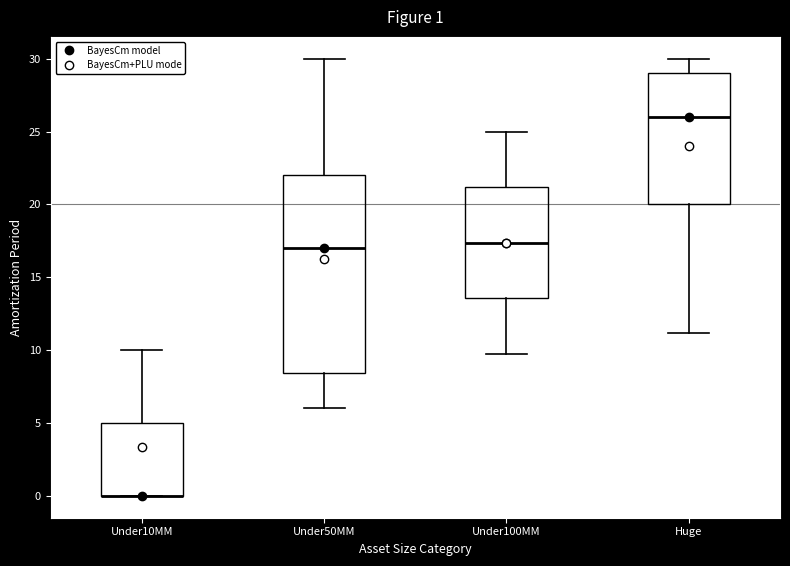

Which box is the tallest, from its lower edge to its upper edge?

Under50MM